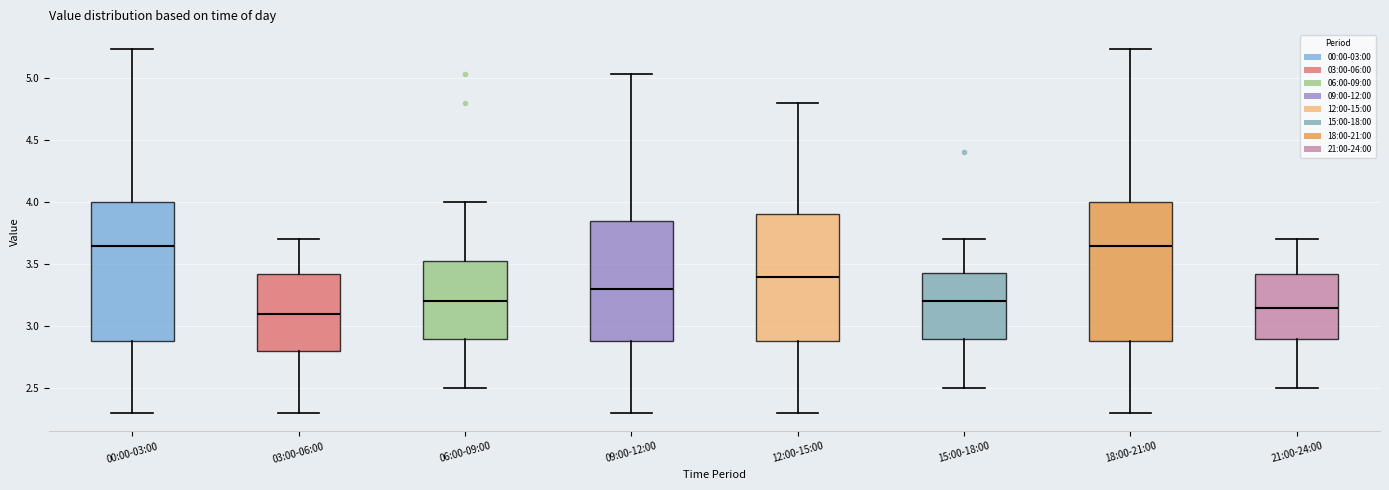

Where is the upper edge of the box for 12:00-15:00 on the y-axis? The values are not printed on the chart, so give them approximately, as read against the axis.

3.90